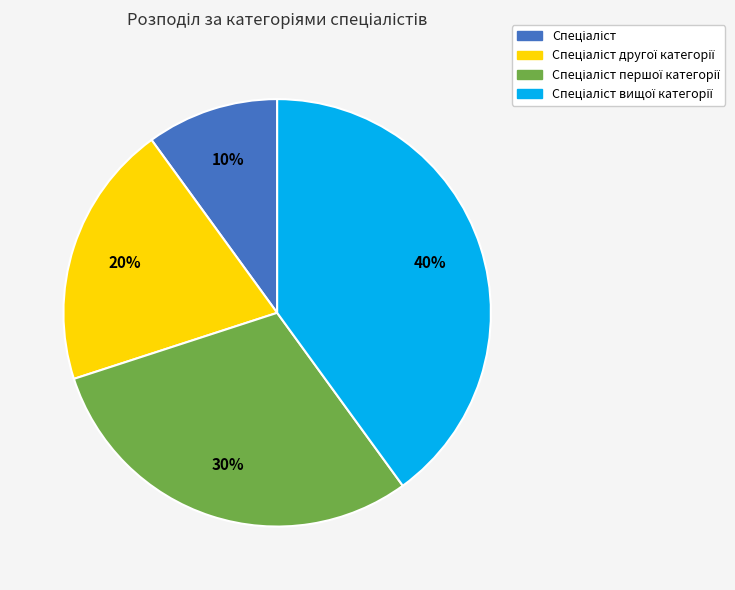

To the nearest percent, what is the average slice percentage?

25%